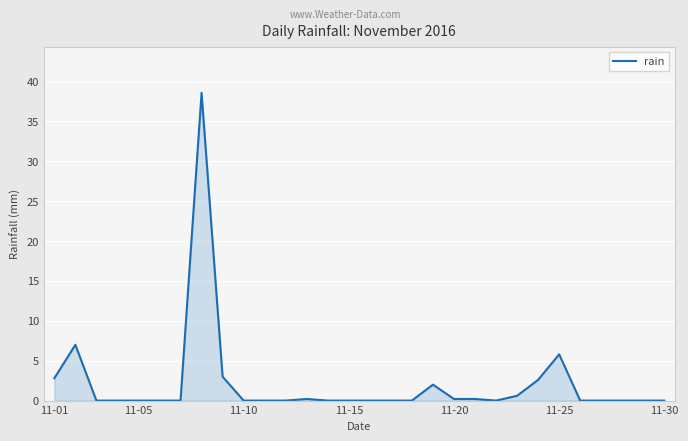

What is the maximum value shown in the chart?

38.6